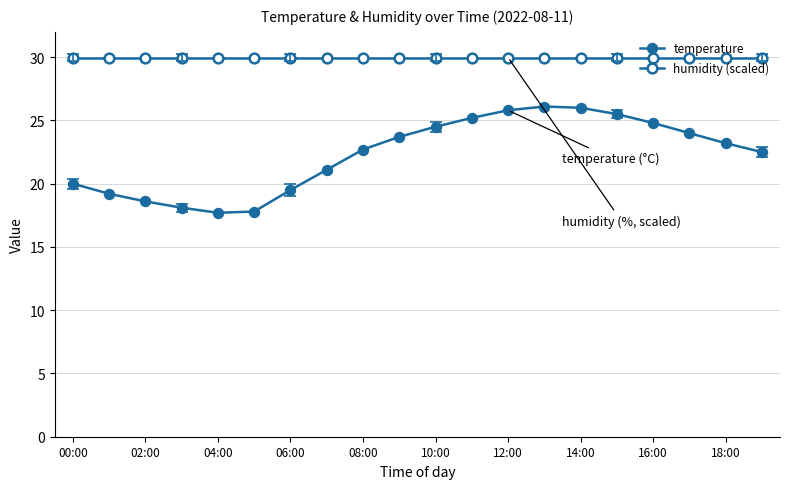

How many lines are shown in the chart?

2